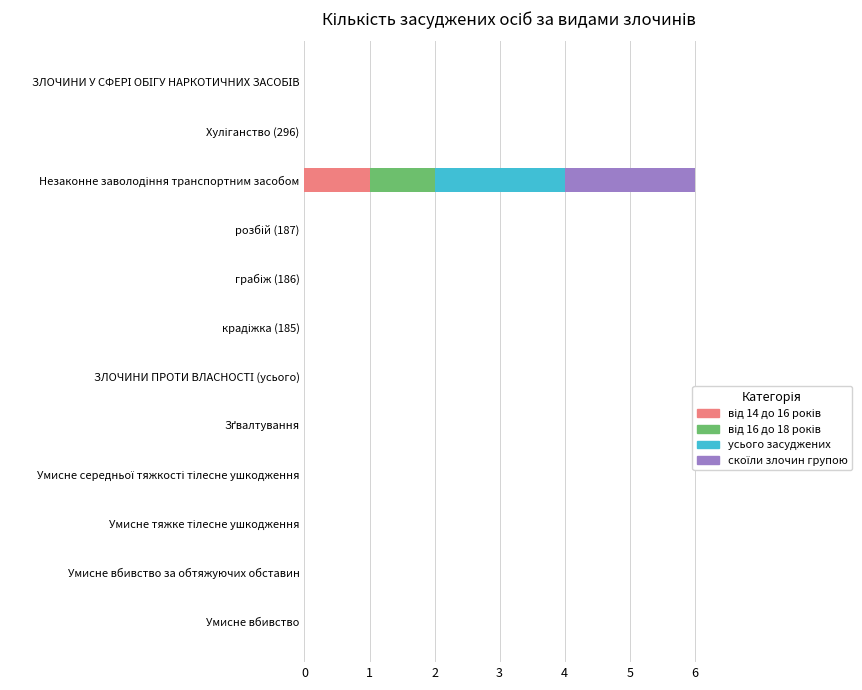

Which series has the largest range (max minus min)?

усього засуджених